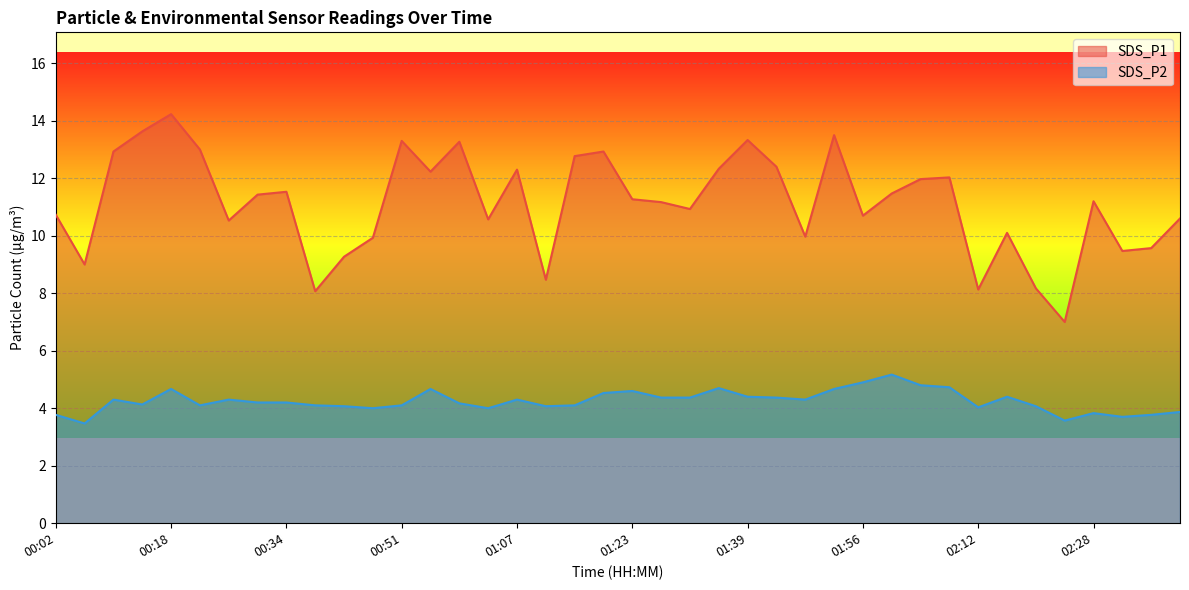

What is the spread (max minus min) of values at 01:39?

8.9